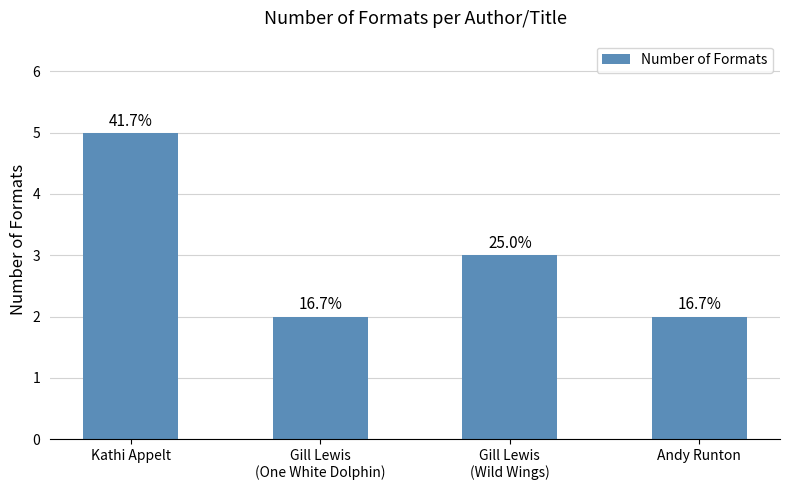

What is the difference between the maximum and minimum values?

3